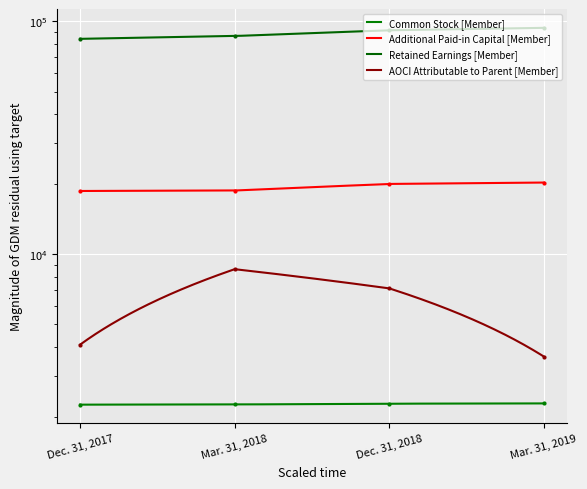

Which series has the largest total across all categories?

Retained Earnings [Member]